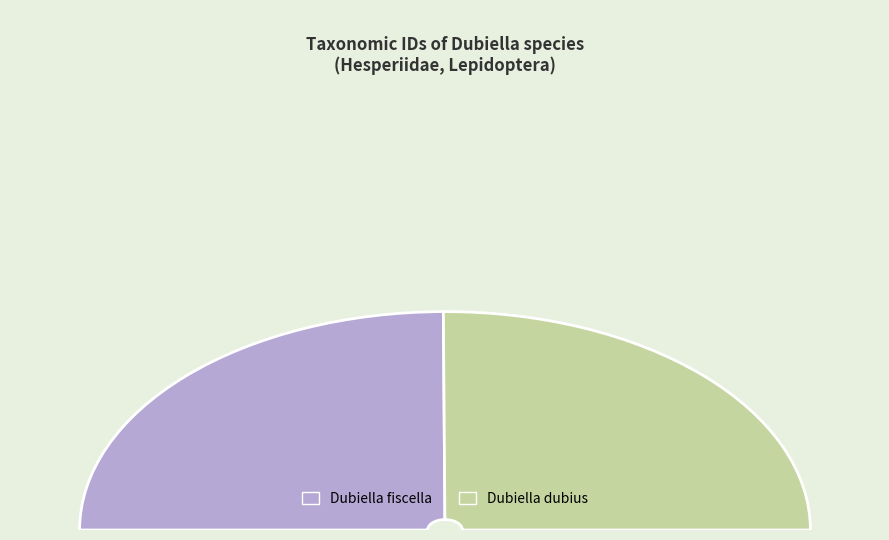

True or false: Dubiella dubius accounts for 44% of the total.

False